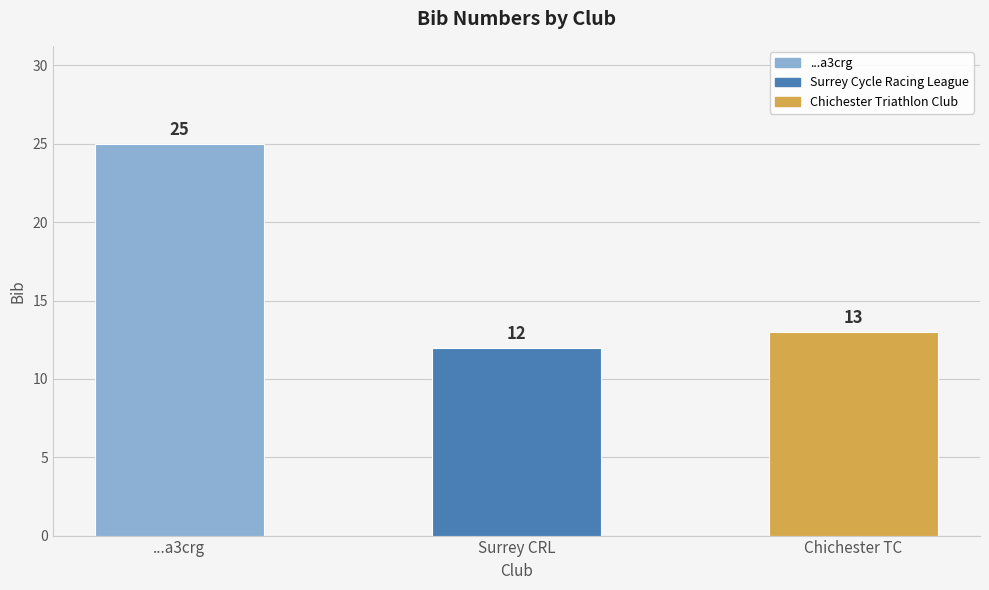

Is it true that the value at Surrey CRL is 12?

True